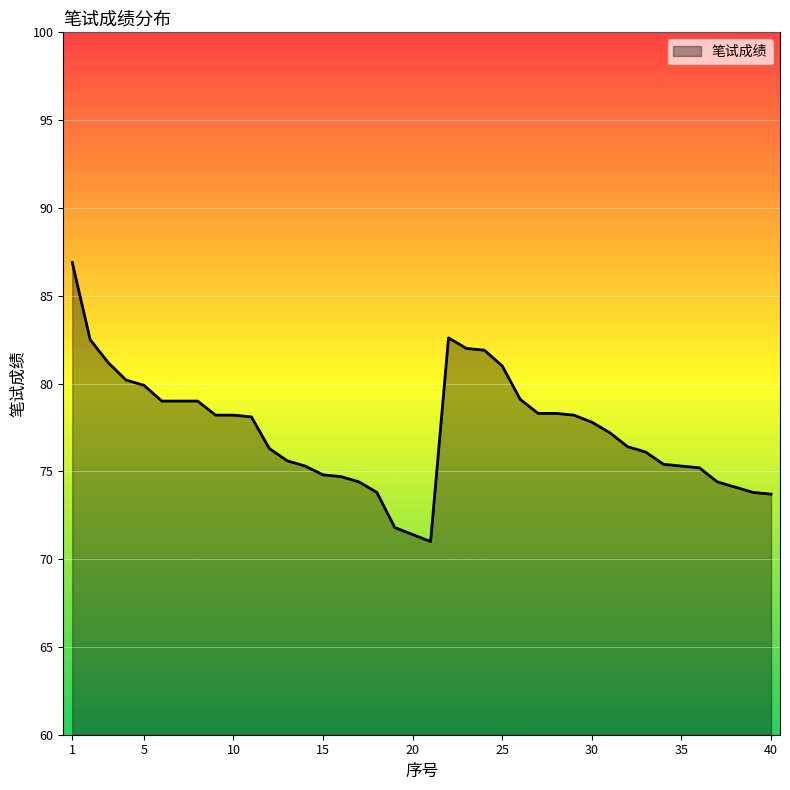

What is the greatest value displayed?

86.9